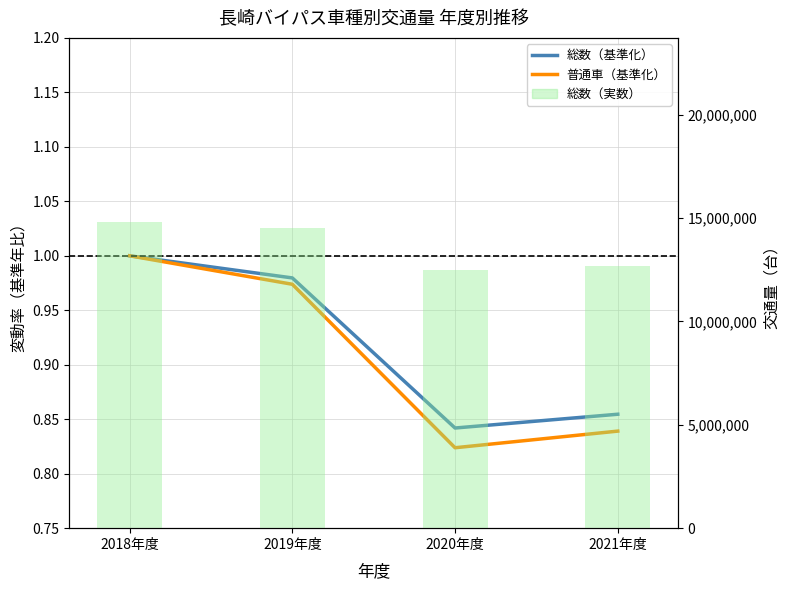

What is the difference between the highest and lowest values at 2020年度?

12478769.2